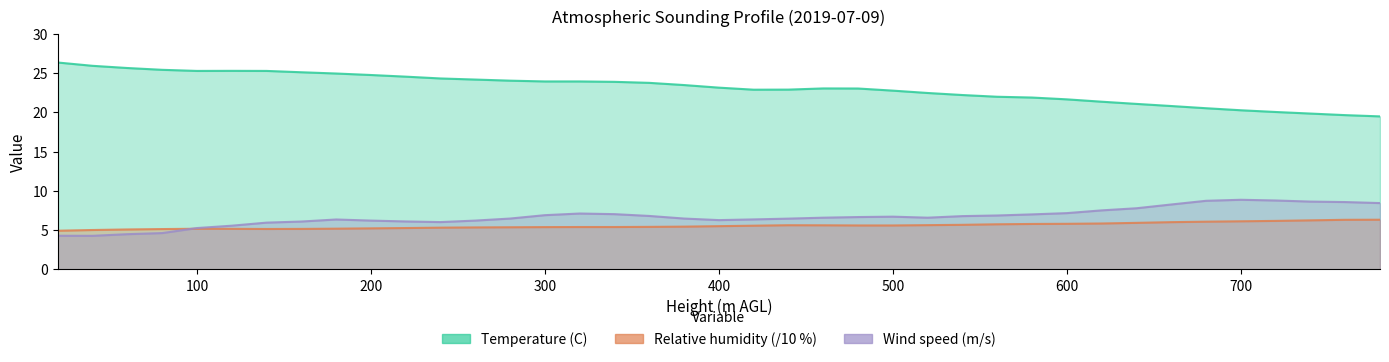

What is the difference between the highest and lowest values at 760?

13.3